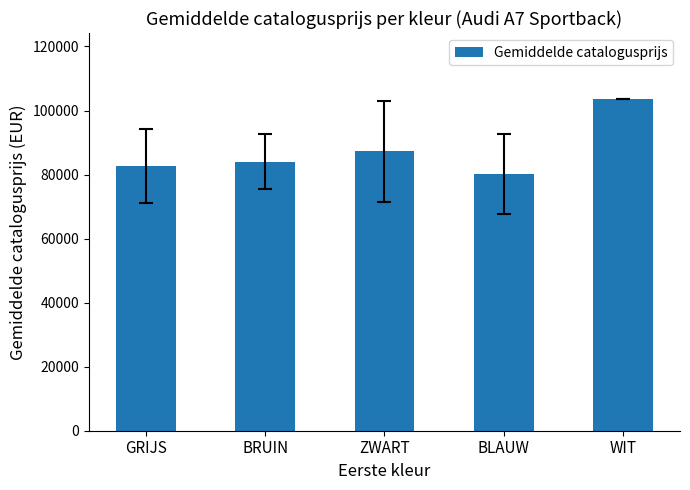

Reading left to right, list all the values displayed in this chart.

GRIJS=82703.9	BRUIN=83969.5	ZWART=87332.9	BLAUW=80219.5	WIT=103508.0